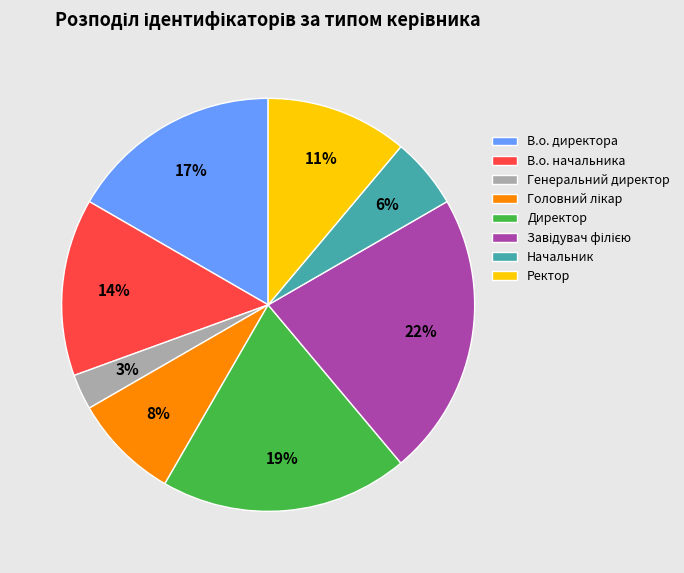

Which has a higher value, Директор or В.о. начальника?

Директор